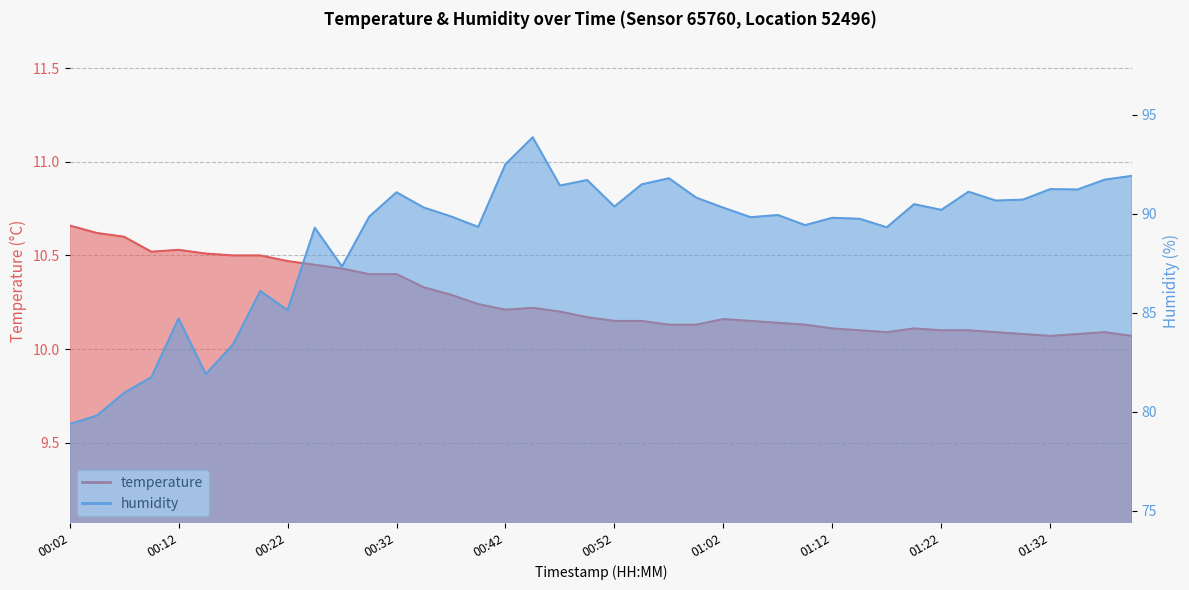

What is the difference between the humidity values at 00:32 and 00:27?

3.8